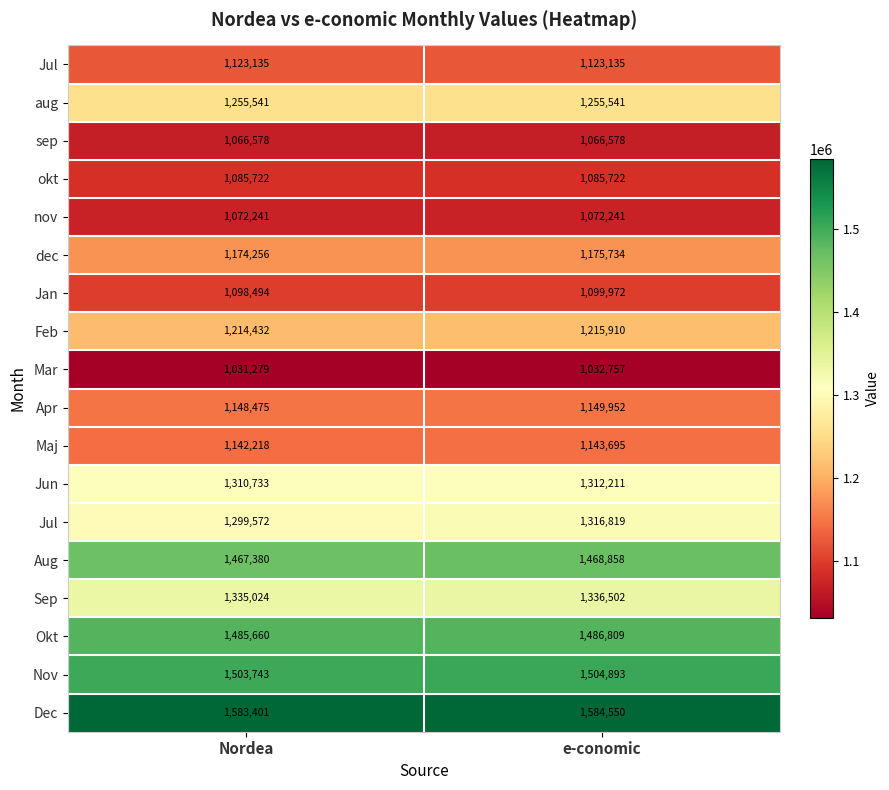

What is the total value across all series at e-conomic?

22431880.3